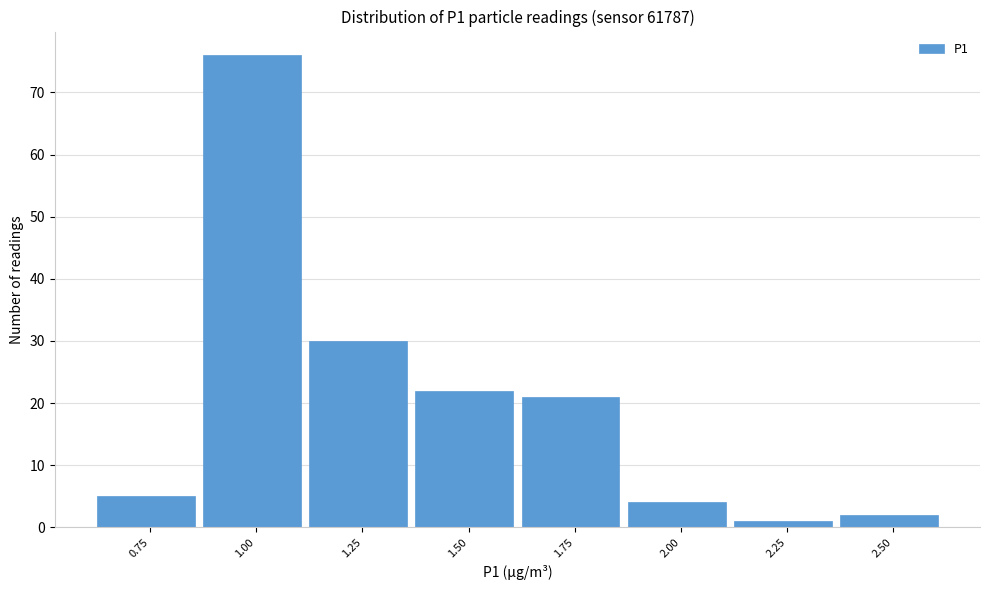

Reading left to right, transcribe all the data shown in this chart.

0.75=5	1.00=76	1.25=30	1.50=22	1.75=21	2.00=4	2.25=1	2.50=2